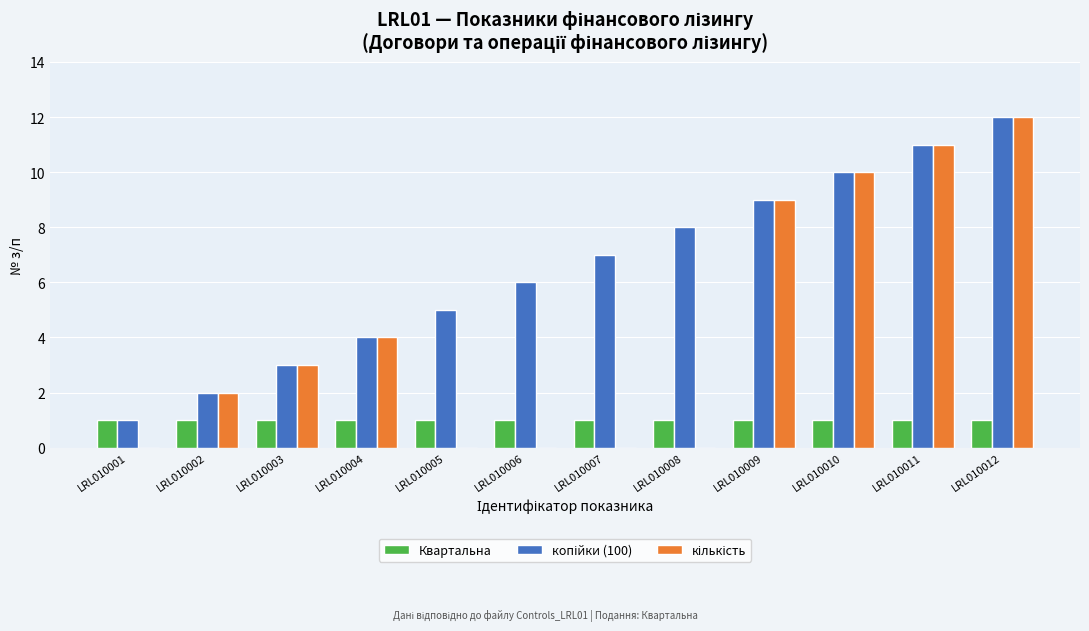

The value of Квартальна at LRL010001 is 2. True or false?

False